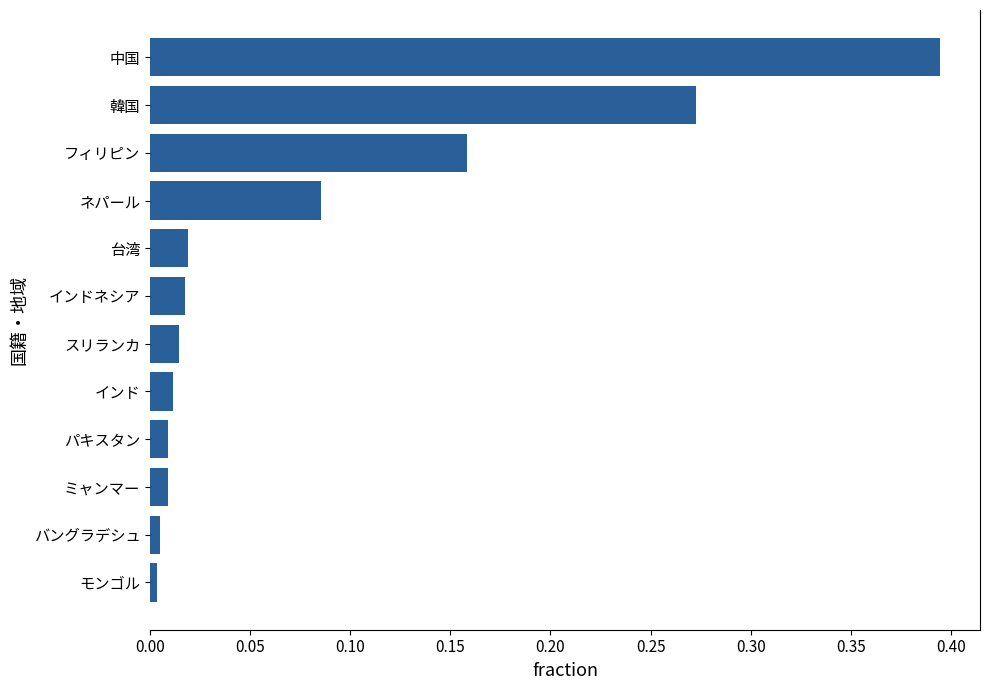

True or false: the data shows 0.0 at モンゴル.

True